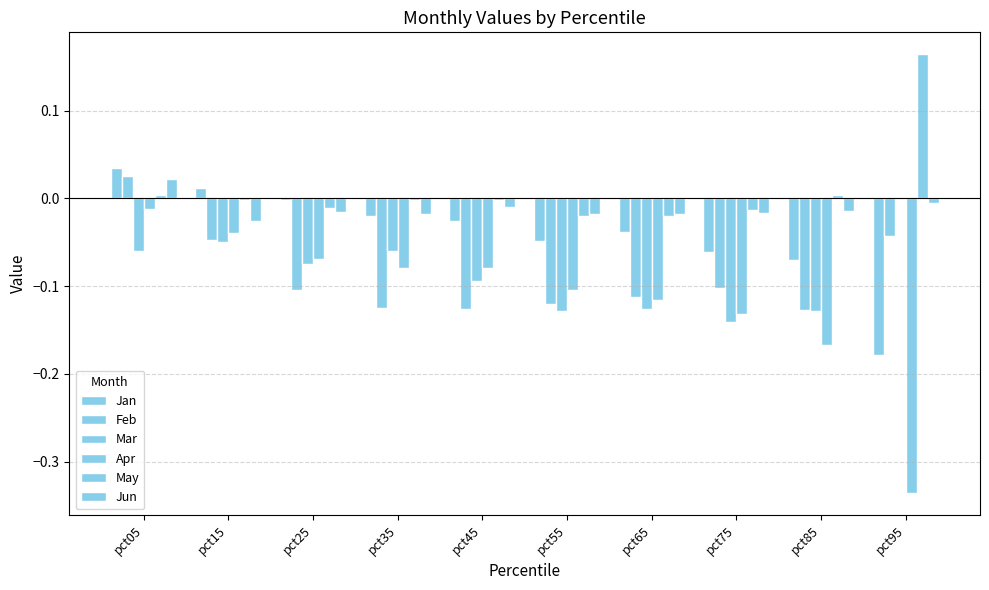

Rank the series at pct15 from lowest to highest value.

Mar, Feb, Apr, Jun, May, Jan